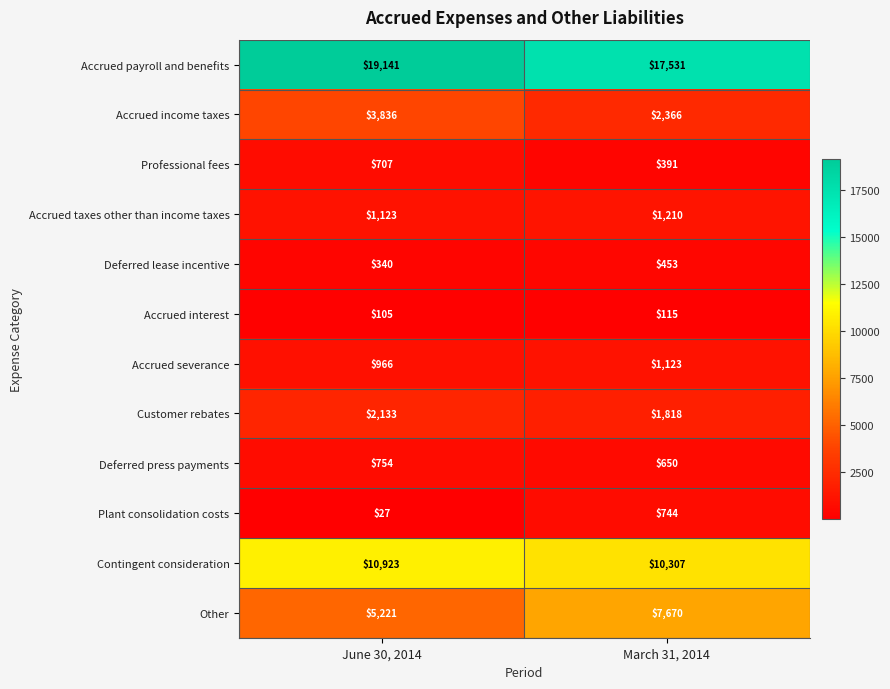

Rank the series at March 31, 2014 from highest to lowest value.

Accrued payroll and benefits, Contingent consideration, Other, Accrued income taxes, Customer rebates, Accrued taxes other than income taxes, Accrued severance, Plant consolidation costs, Deferred press payments, Deferred lease incentive, Professional fees, Accrued interest